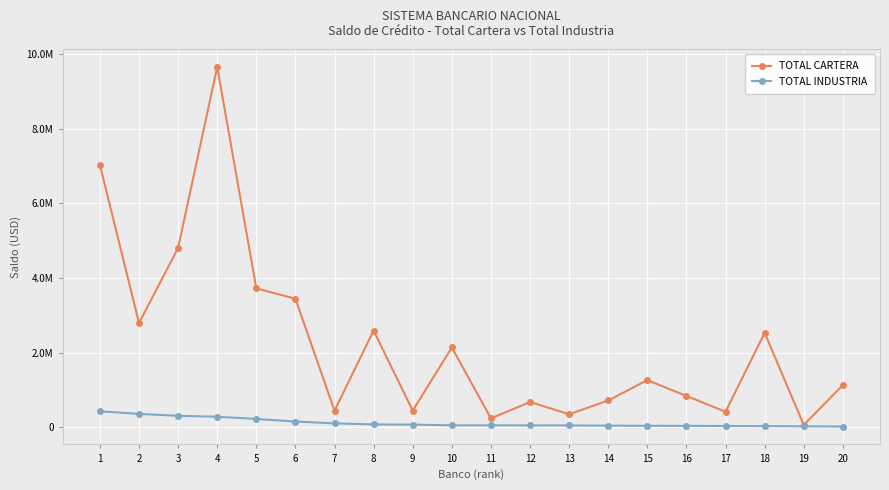

Reading right to left, what are all the values shown in this chart?

TOTAL CARTERA: 1129829.2	61308.9	2529872.9	415845.6	838747.0	1262648.0	716860.1	348608.7	675918.5	237724.1	2138134.6	446058.5	2589426.6	444389.4	3445416.7	3721115.3	9658746.4	4804458.1	2792820.7	7032841.6
TOTAL INDUSTRIA: 19544.2	24396.9	30421.3	32752.5	37381.7	38624.1	43187.1	47778.0	49624.5	51150.9	51258.2	70407.2	74964.5	104611.7	152246.7	222832.0	280716.9	306726.4	357712.1	427046.8